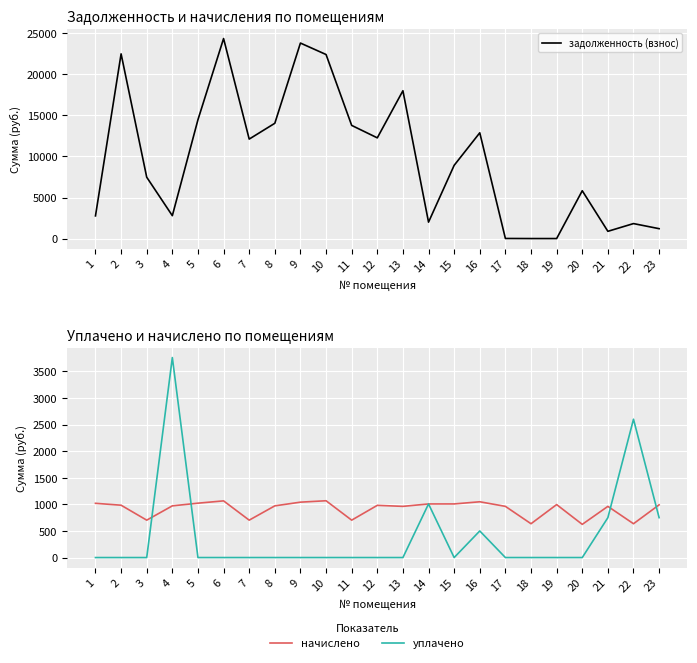

Reading left to right, transcribe all the data shown in this chart.

задолженность (взнос): 2762.5	22504.1	7474.4	2788.1	14482.2	24370.3	12120.0	14046.0	23821.4	22425.3	13788.2	12271.1	18010.2	2000.0	8922.3	12886.1	9.9	0.0	0.0	5825.0	882.5	1824.3	1203.7
начислено: 1020.0	984.0	703.2	972.0	1022.4	1065.6	703.2	972.0	1041.6	1068.0	703.2	981.6	962.4	1008.0	1008.2	1048.8	962.4	636.0	996.0	624.0	962.4	636.0	991.2
уплачено: 0.0	0.0	0.0	3760.1	0.0	0.0	0.0	0.0	0.0	0.0	0.0	0.0	0.0	1008.0	0.0	500.0	0.0	0.0	0.0	0.0	750.0	2600.5	750.0